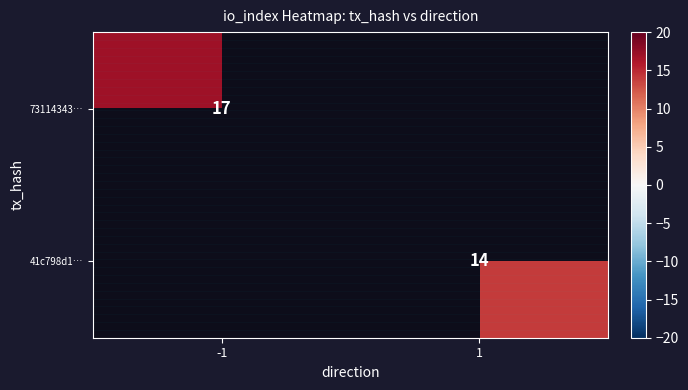

At how many categories does at least one series exceed 16?

1